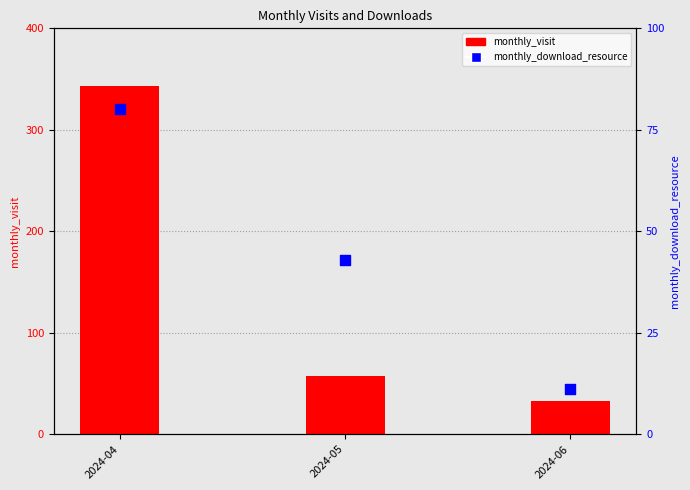

What is the total value across all series at 2024-05?

100